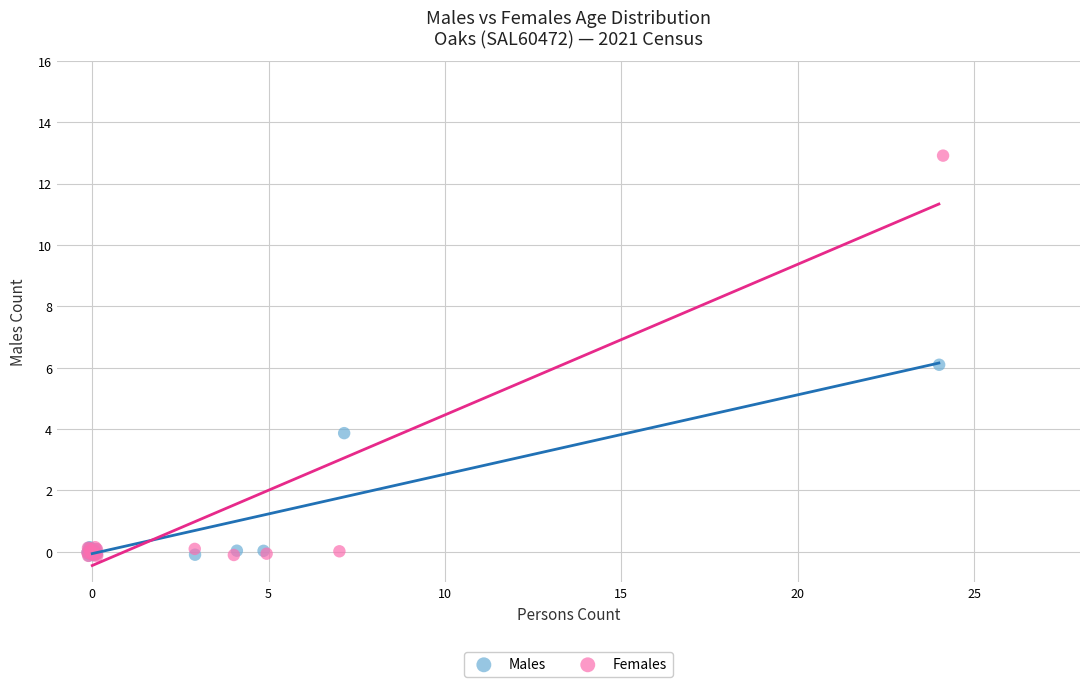

Which series has the widest spread of Y values?

Females